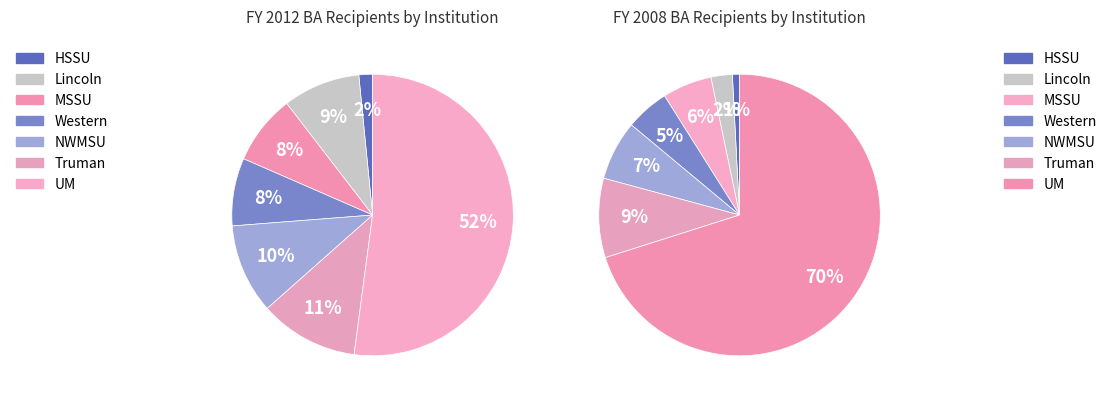

Which series has the widest spread of values?

BA Recp FY2008